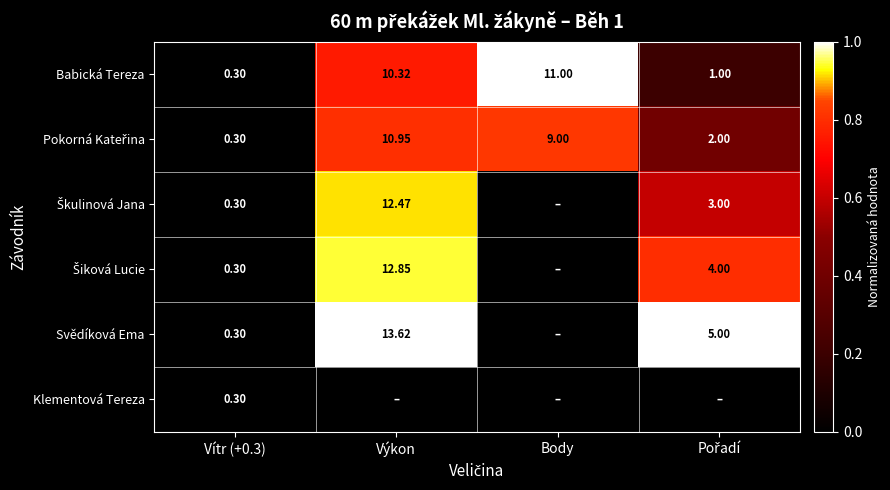

At which label does Babická Tereza first exceed 10?

Výkon